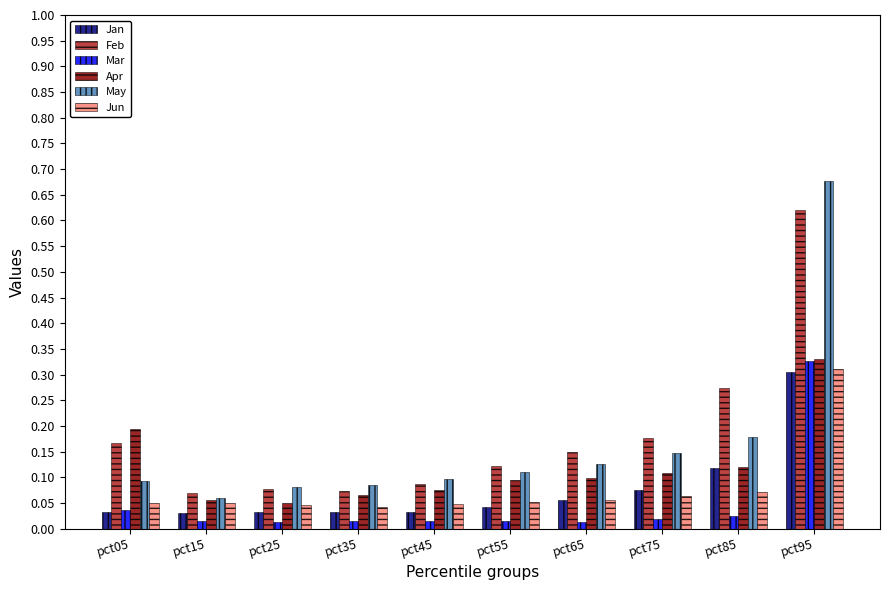

Which label corresponds to the largest value in the chart?

pct95